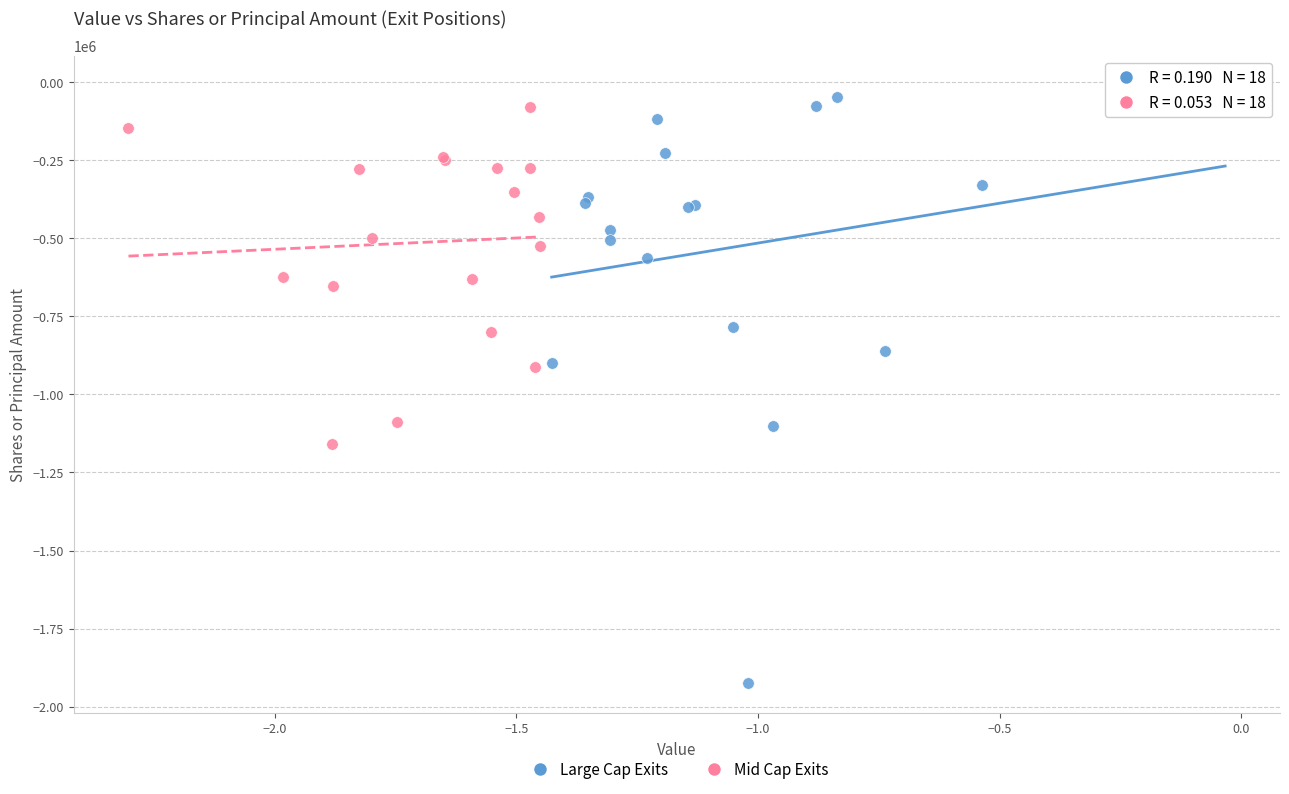

Which series has the widest spread of Y values?

Large Cap Exits